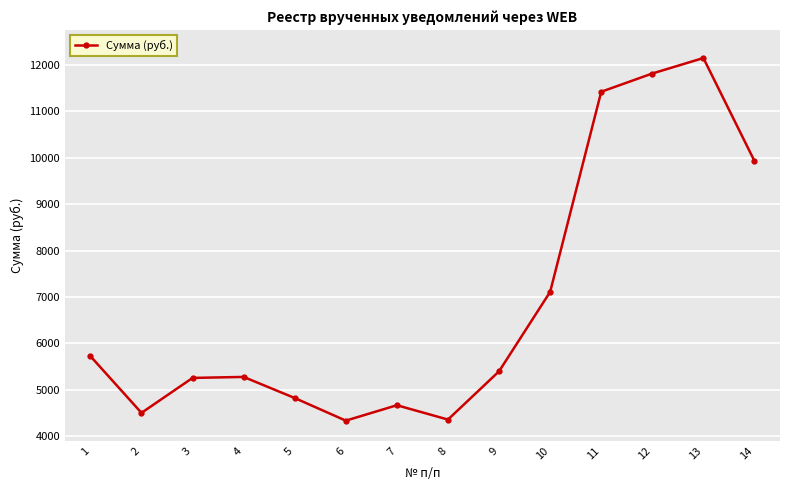

At which category does the chart reach its peak across all series?

13